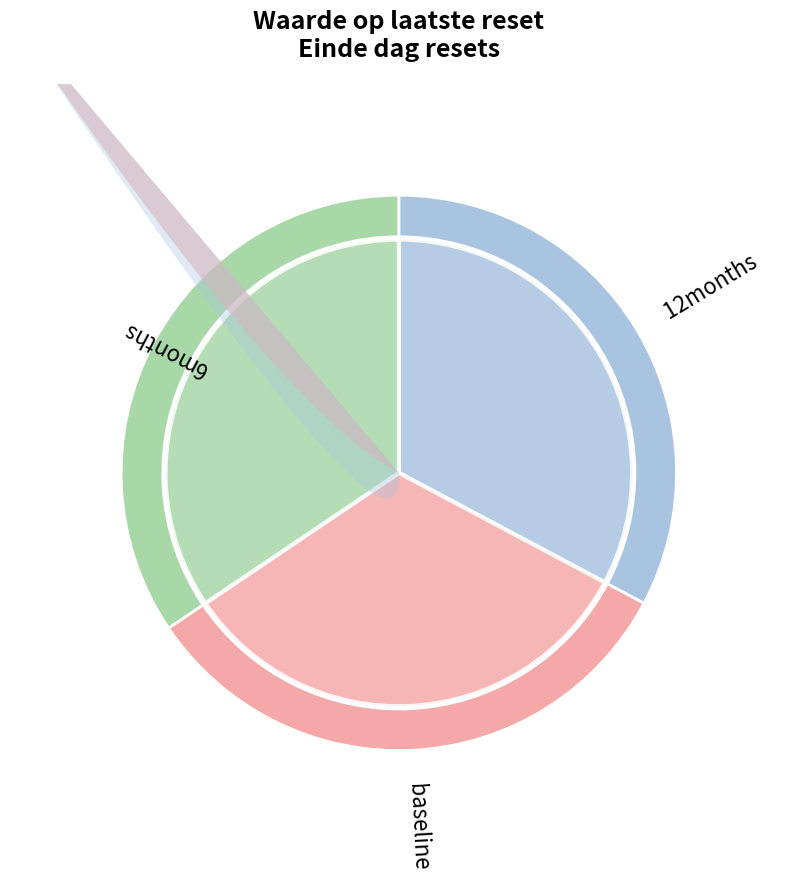

Does any single category account for the majority?

No